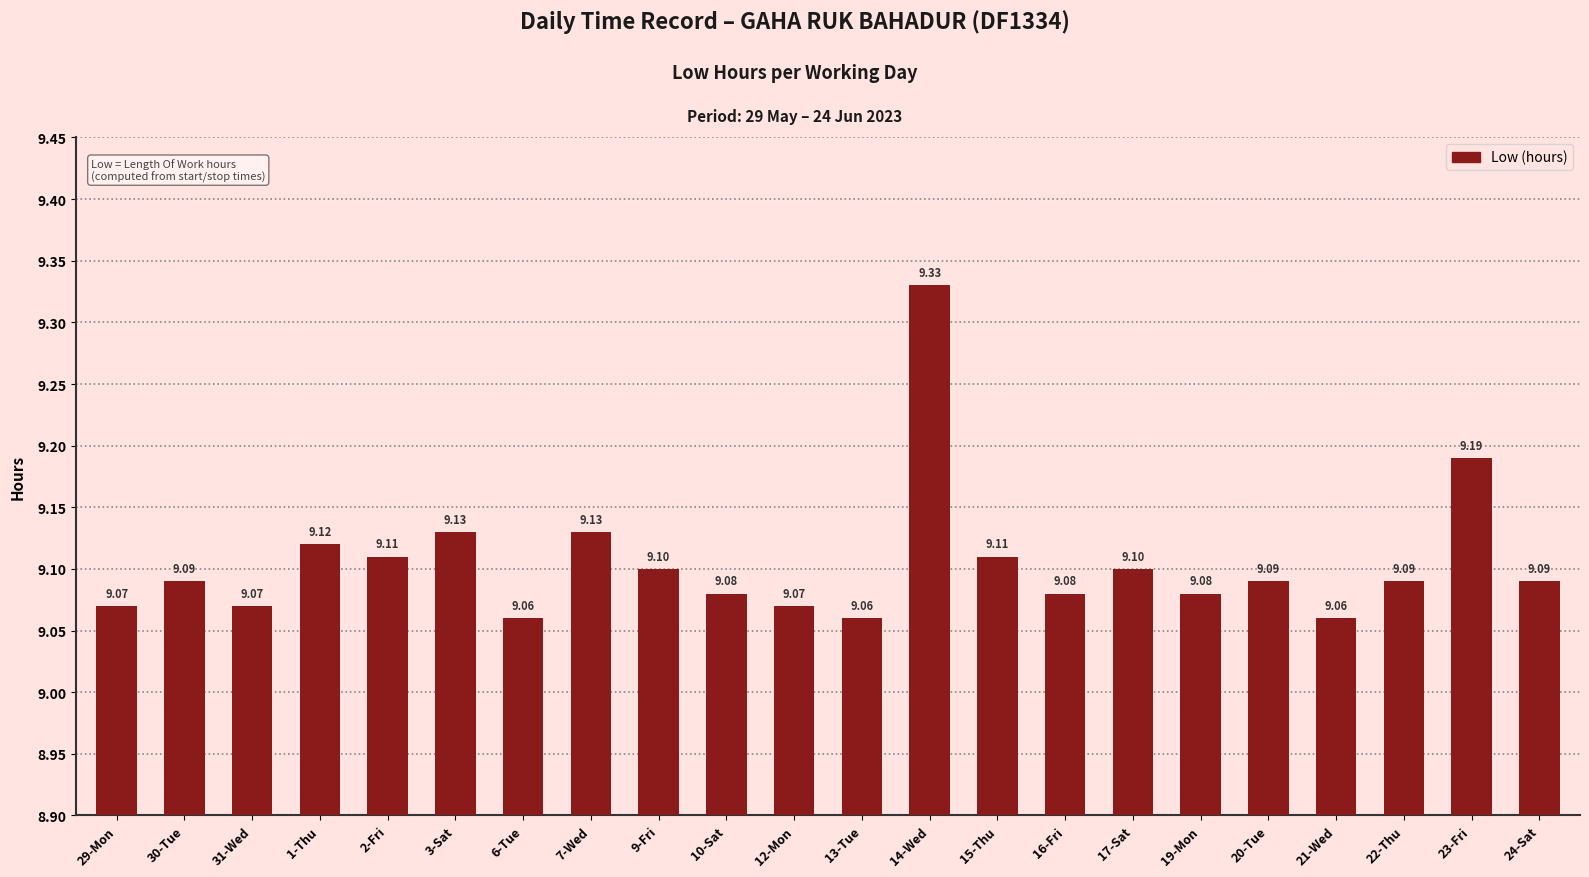

True or false: the data shows 12.2 at 19-Mon.

False